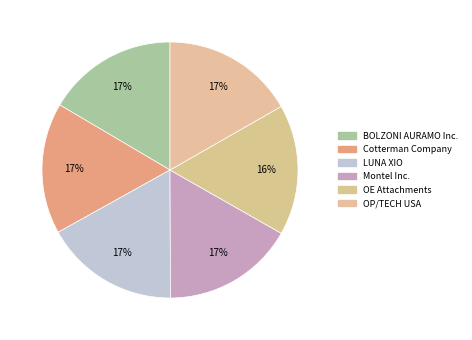

Rank the categories by value from lowest to highest.

OE Attachments, BOLZONI AURAMO Inc., Cotterman Company, Montel Inc., OP/TECH USA, LUNA XIO